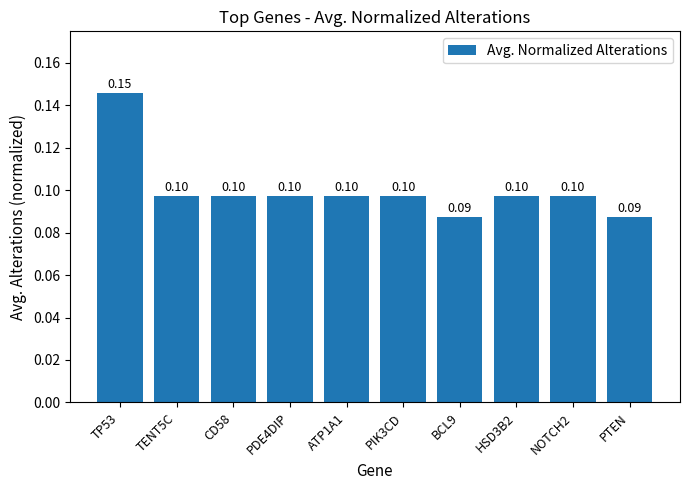

What is the label of the 2nd bar from the left?

TENT5C